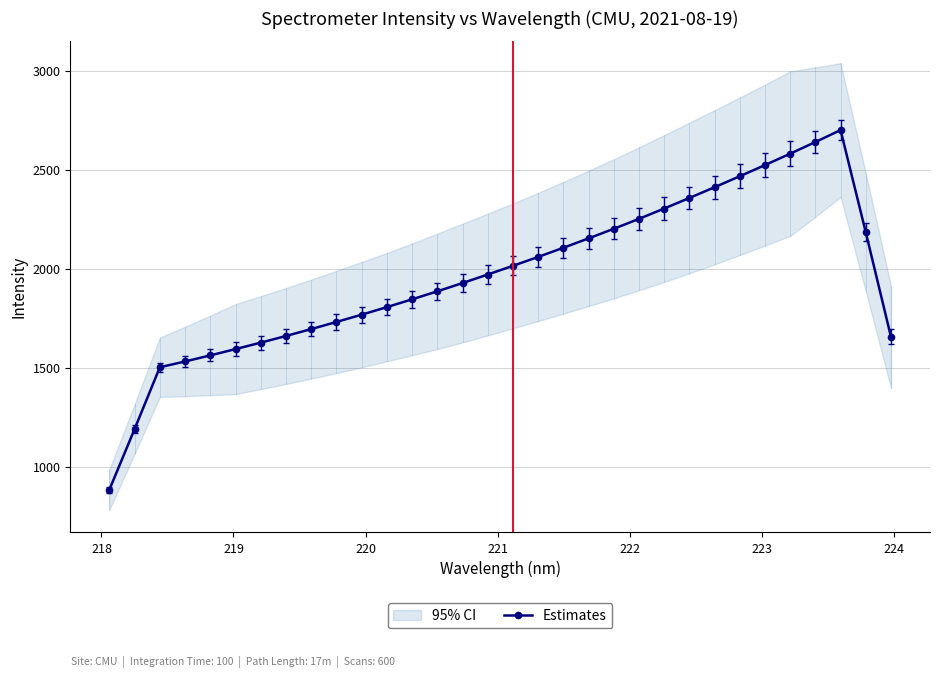

True or false: there are more than 1 points higher than both neighbors.

False